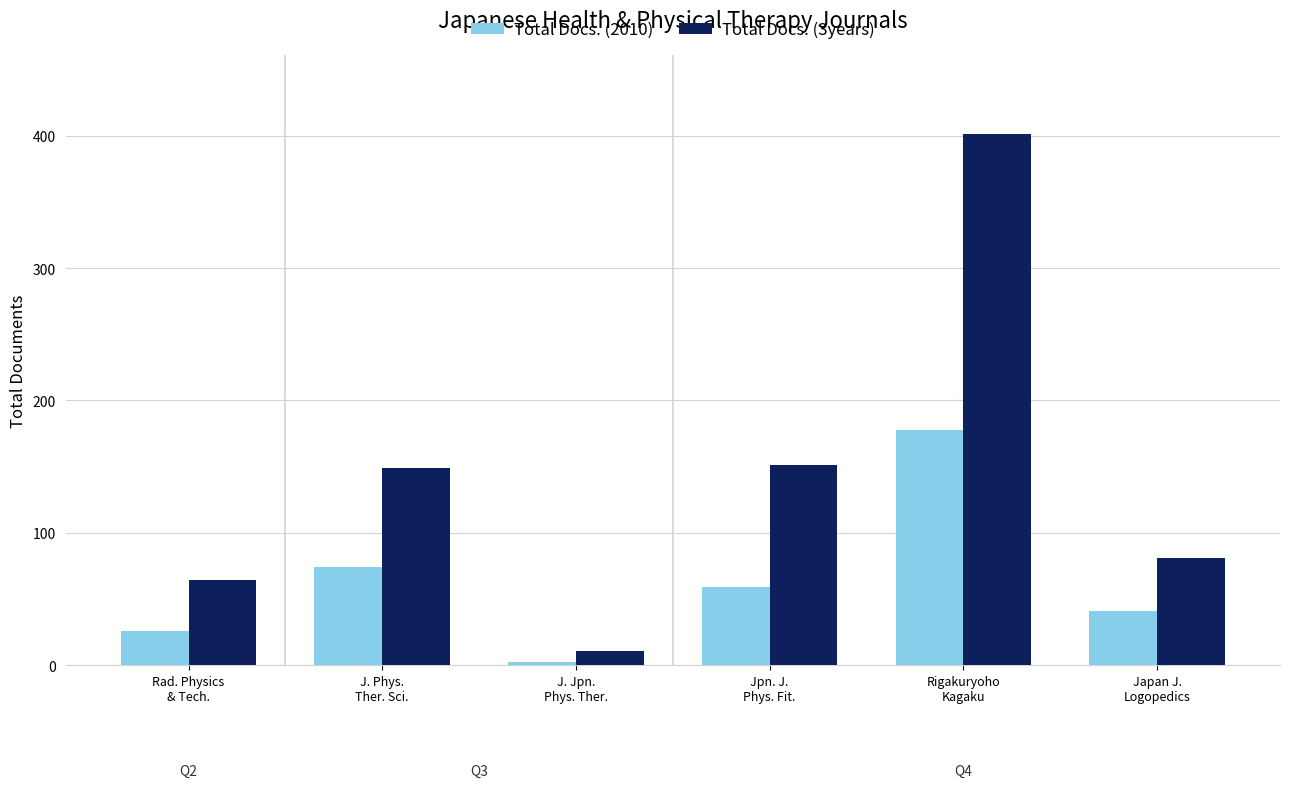

At which category is the sum across all series the highest?

Rigakuryoho
Kagaku